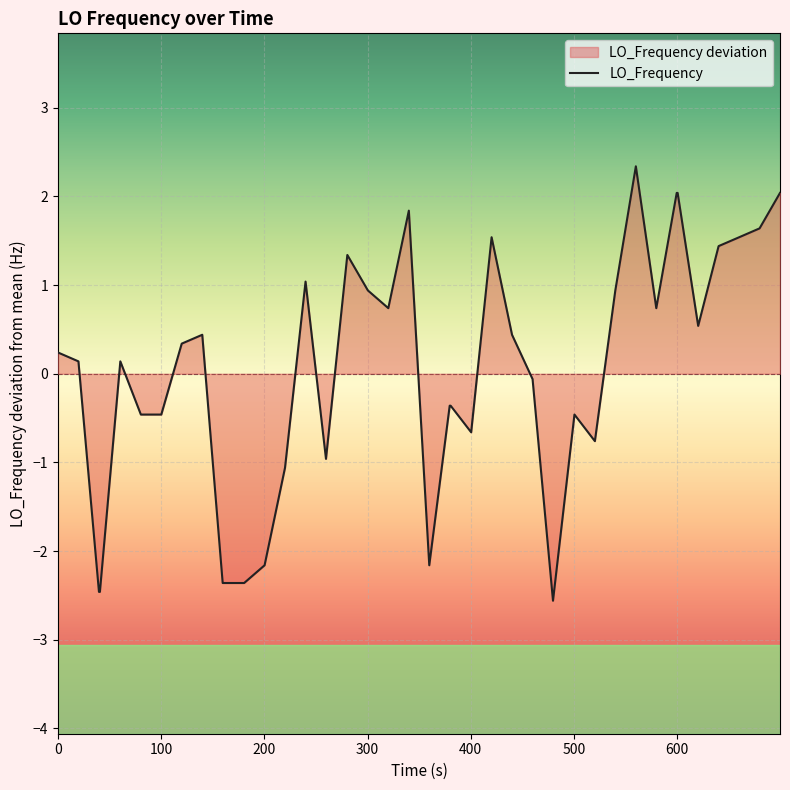

What is the smallest value displayed?

-2.6